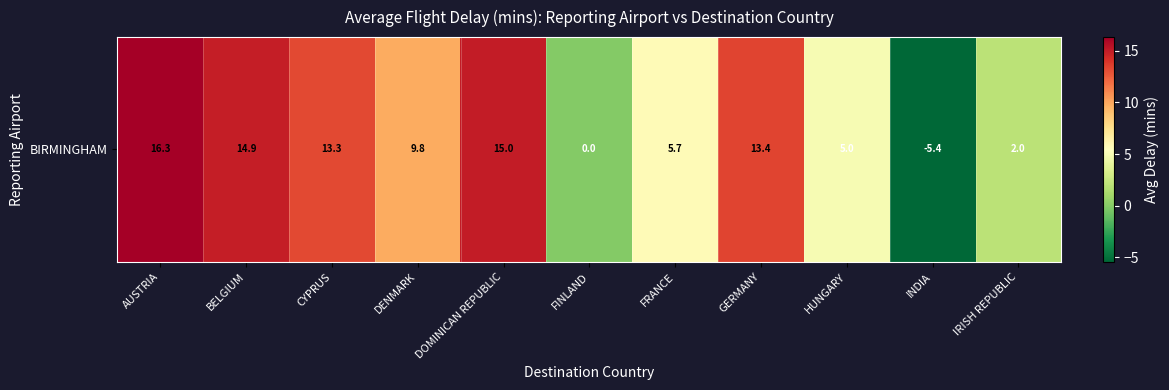

Where does the data first go above 9?

AUSTRIA